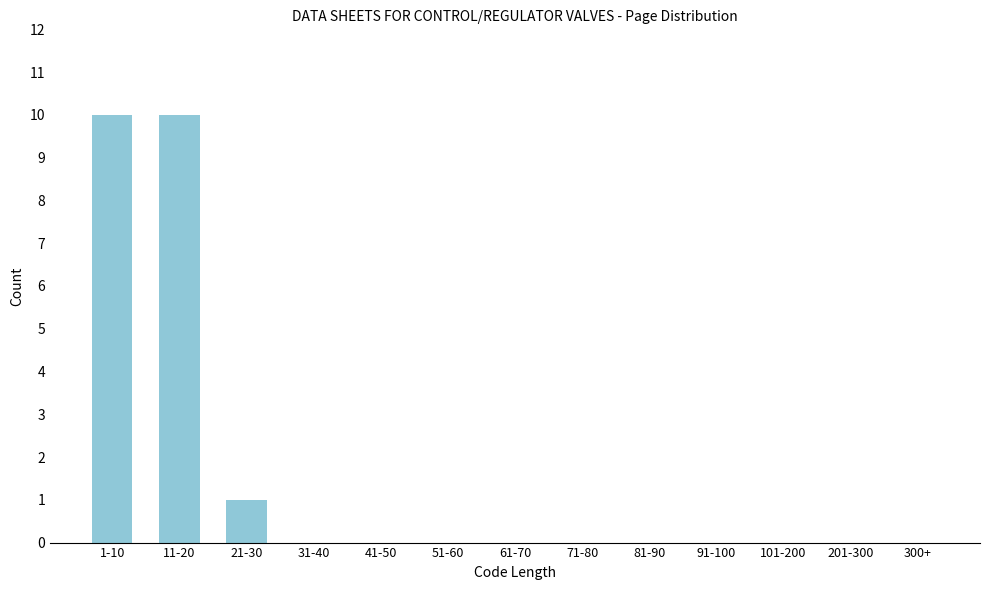

Reading left to right, transcribe all the data shown in this chart.

1-10=10	11-20=10	21-30=1	31-40=0	41-50=0	51-60=0	61-70=0	71-80=0	81-90=0	91-100=0	101-200=0	201-300=0	300+=0